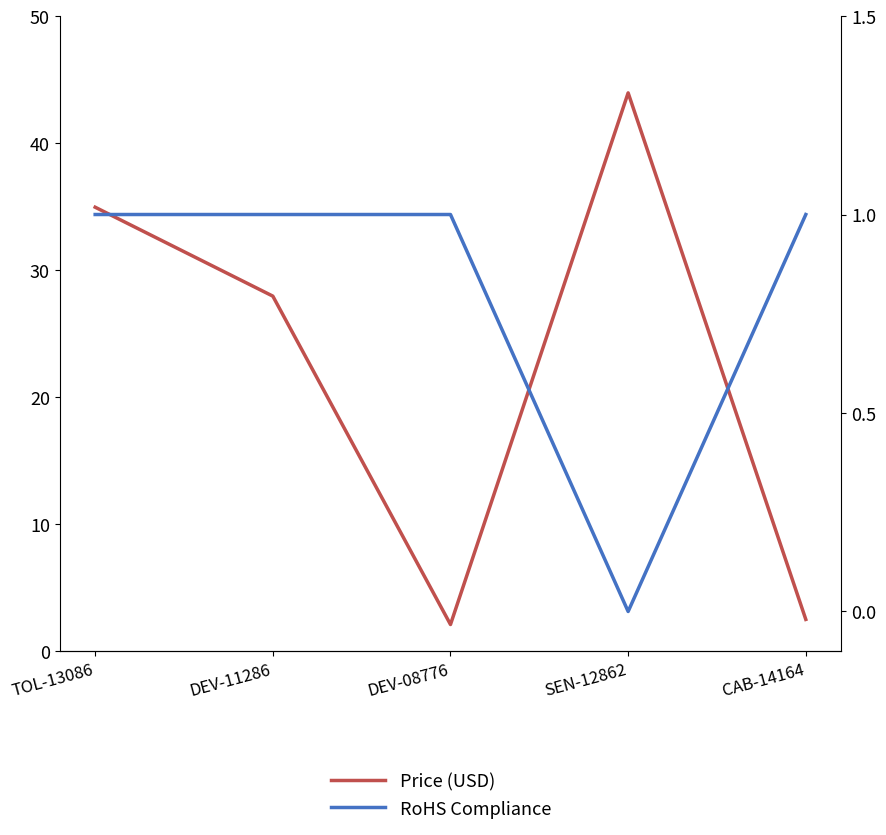

Where is the first local maximum for Price (USD)?

SEN-12862